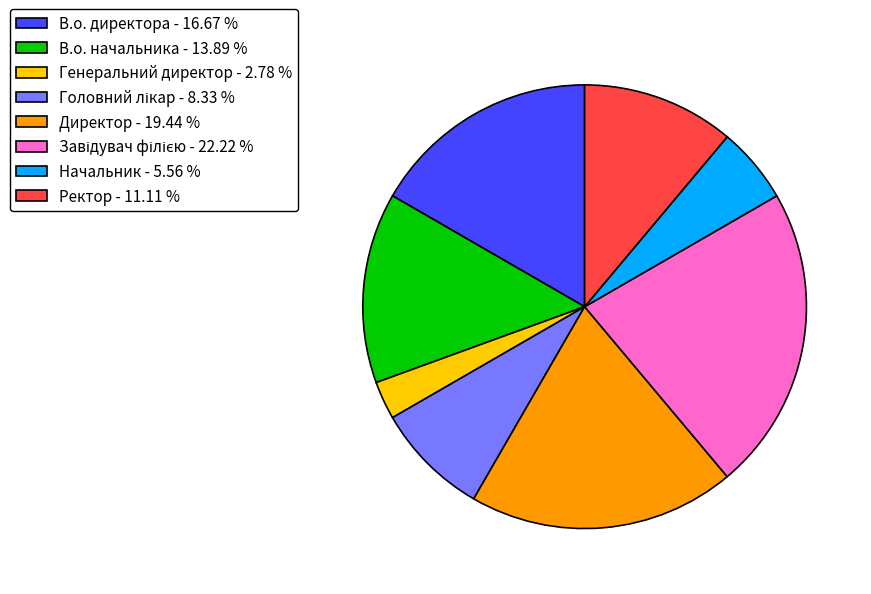

Which has a higher value, В.о. директора - 16.67 % or Генеральний директор - 2.78 %?

В.о. директора - 16.67 %